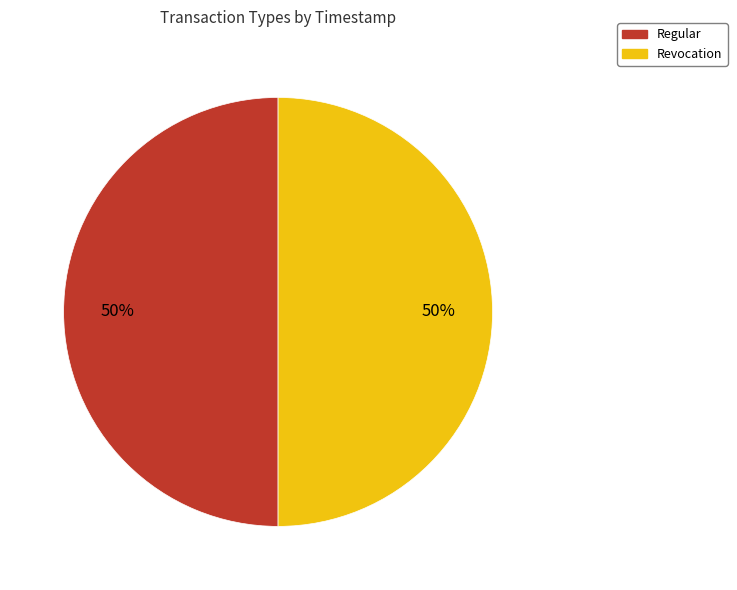

The Revocation slice represents 37% of the pie. True or false?

False